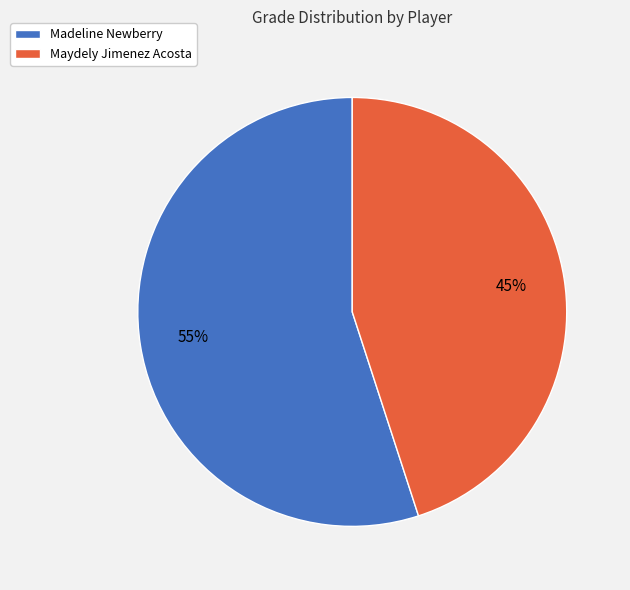

Rank the categories by value from highest to lowest.

Madeline Newberry, Maydely Jimenez Acosta